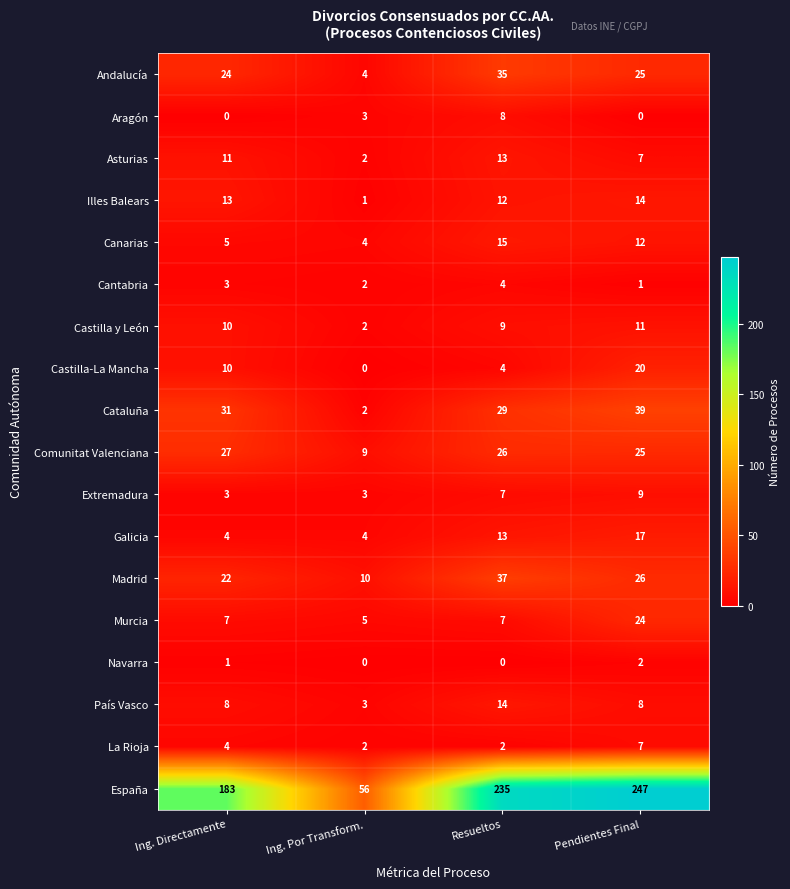

The Castilla y León series shows 16 at Resueltos. True or false?

False